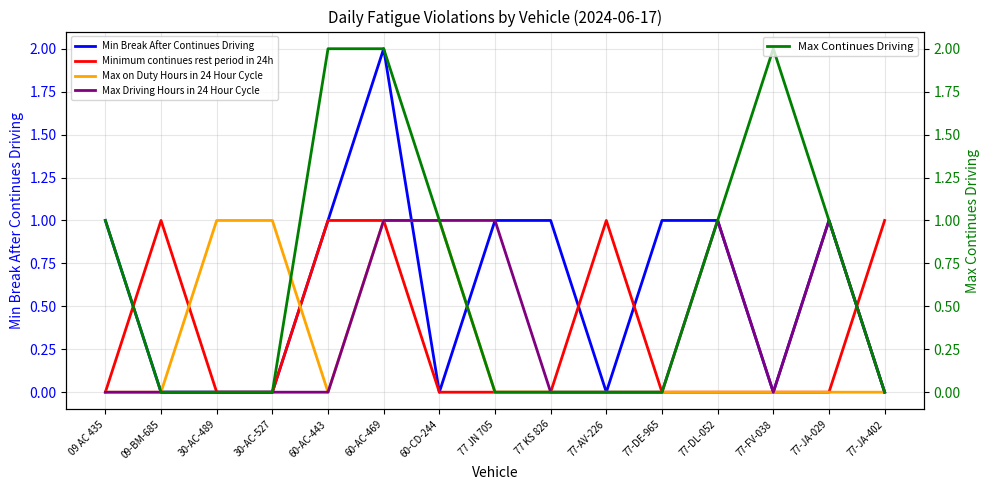

The Min Break After Continues Driving series shows 0 at 77-AV-226. True or false?

True